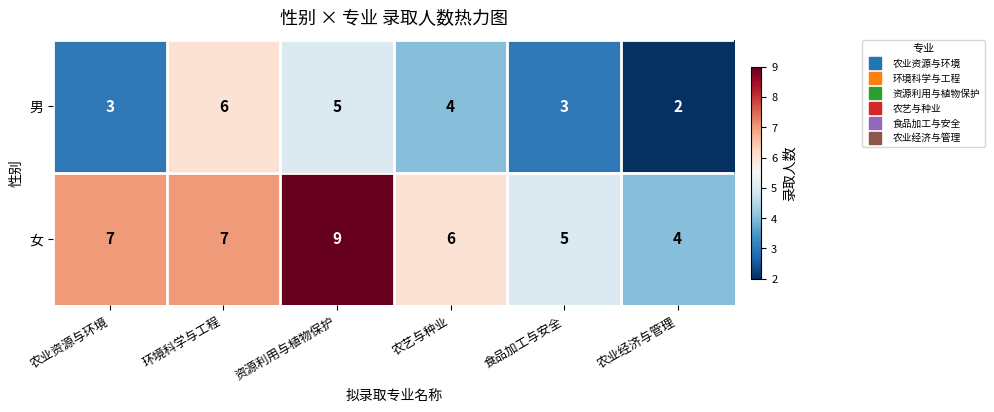

Which series changed the most between 环境科学与工程 and 食品加工与安全?

男